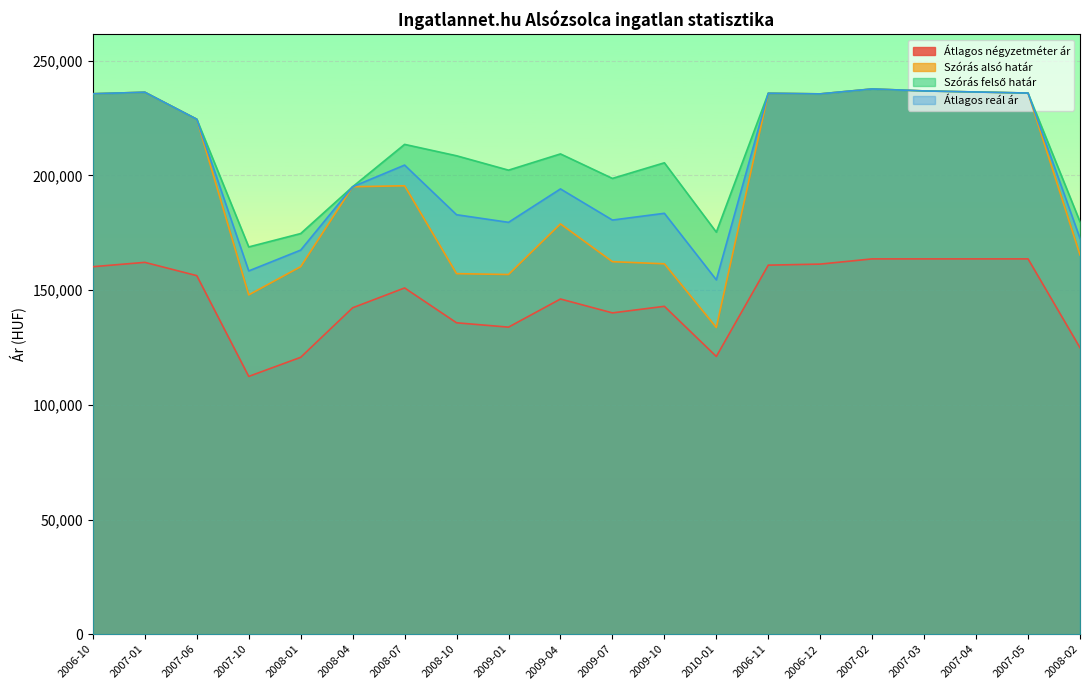

Which series has the largest range (max minus min)?

Szórás alsó határ